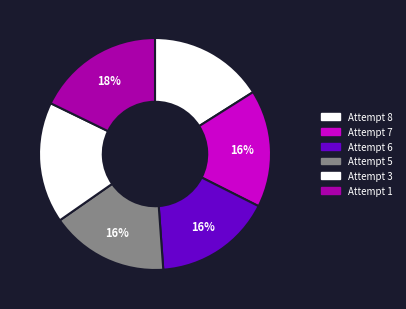

Between Attempt 3 and Attempt 7, which is larger?

Attempt 3